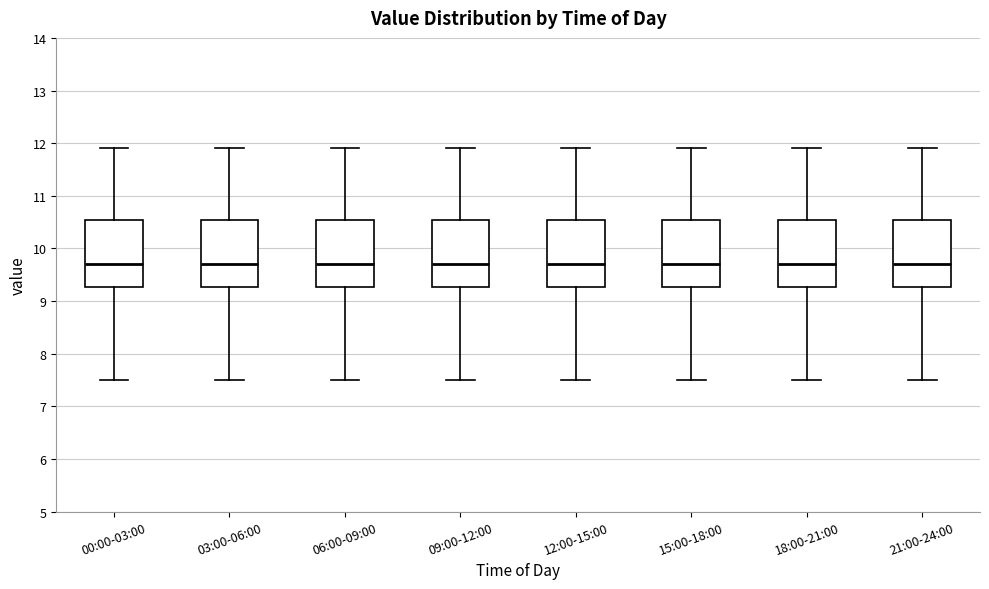

Where does the upper whisker of the box for 21:00-24:00 end on the y-axis? The values are not printed on the chart, so give them approximately, as read against the axis.

11.9